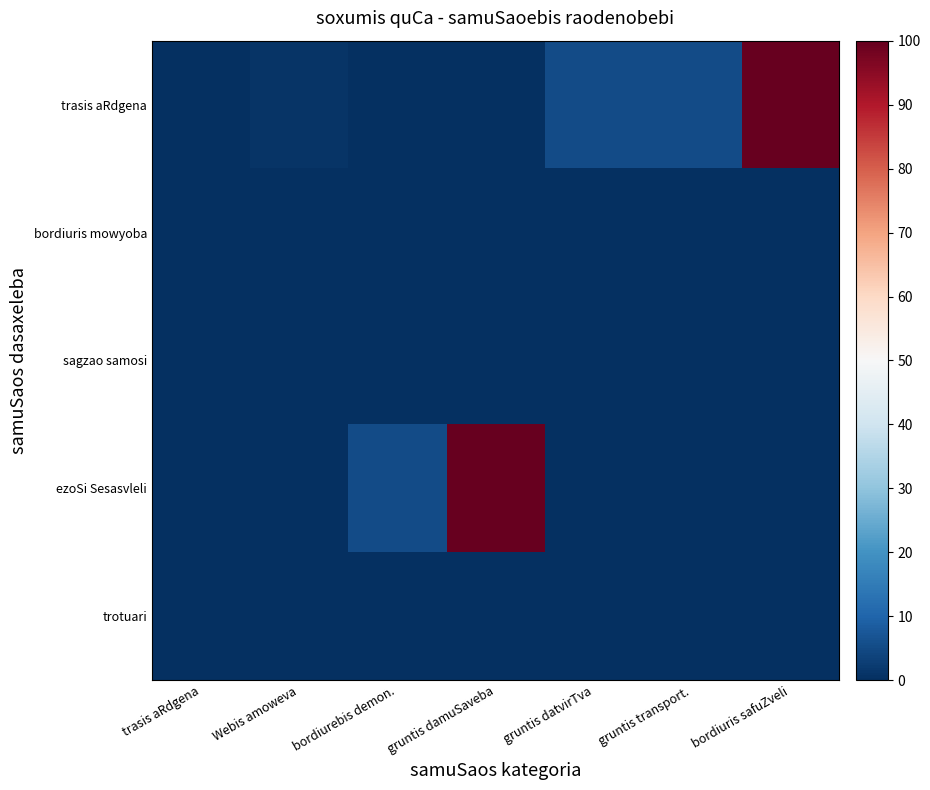

Which series has the largest total across all categories?

trasis aRdgena